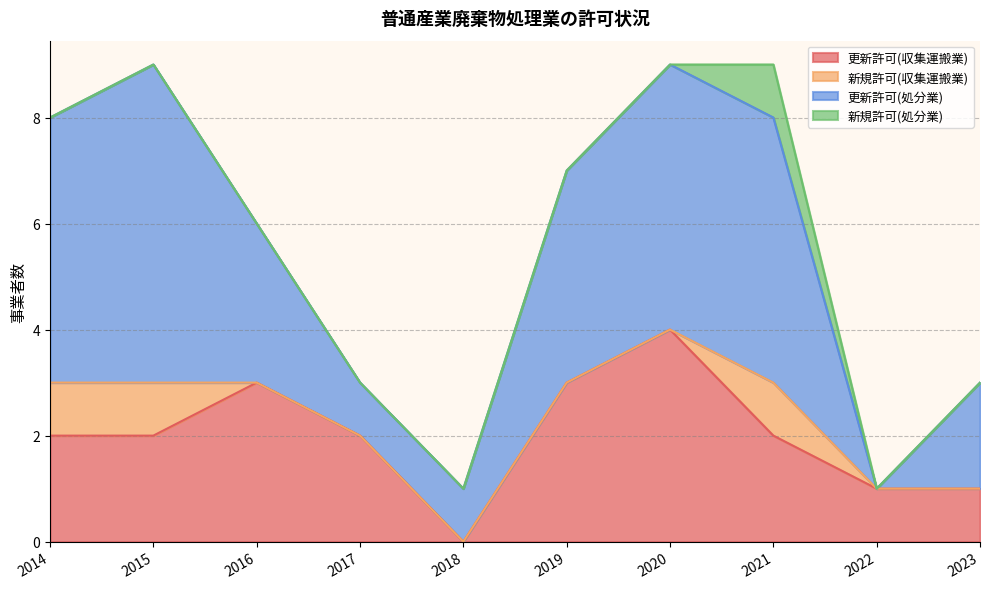

What are all the series names shown in the legend?

更新許可(収集運搬業), 新規許可(収集運搬業), 更新許可(処分業), 新規許可(処分業)